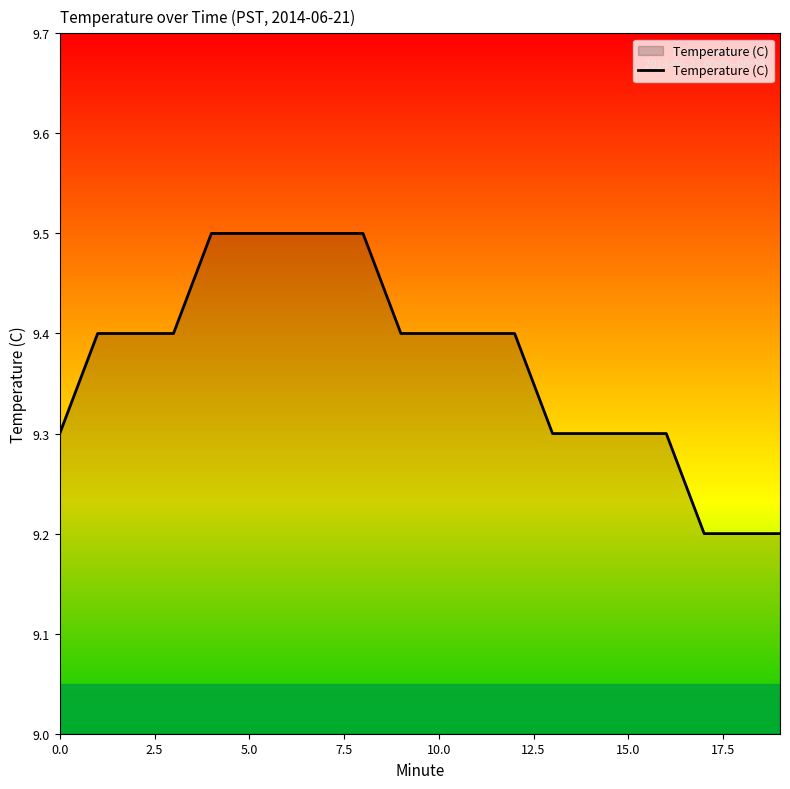

Reading right to left, transcribe all the data shown in this chart.

9.2	9.2	9.2	9.3	9.3	9.3	9.3	9.4	9.4	9.4	9.4	9.5	9.5	9.5	9.5	9.5	9.4	9.4	9.4	9.3